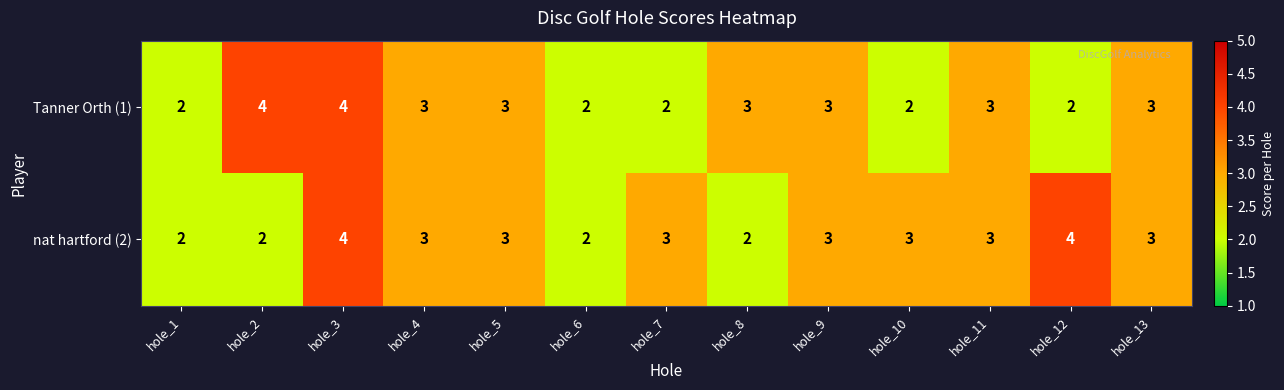

True or false: Tanner Orth (1) has a value of 2 at hole_10.

True